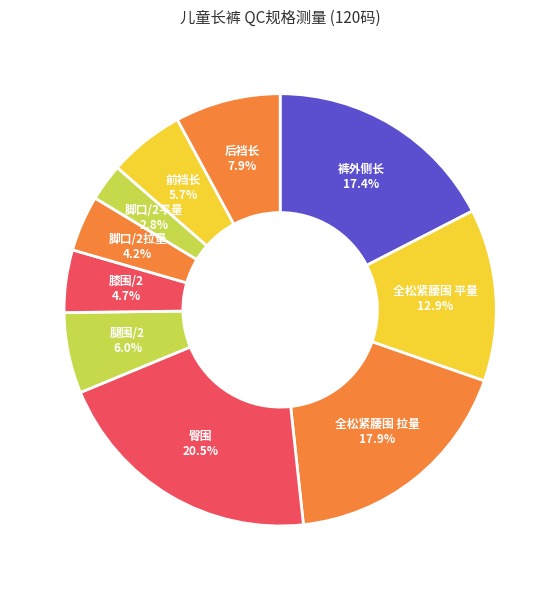

What is the smallest slice in the pie chart?

脚口/2平量